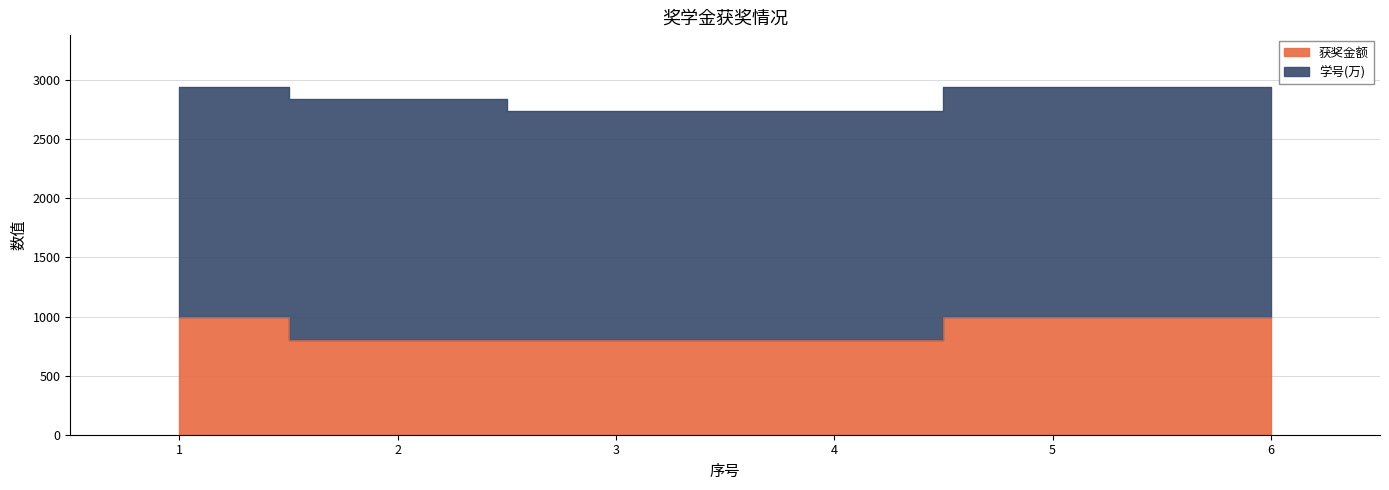

Read the value at 2, to the nearest 5.

800